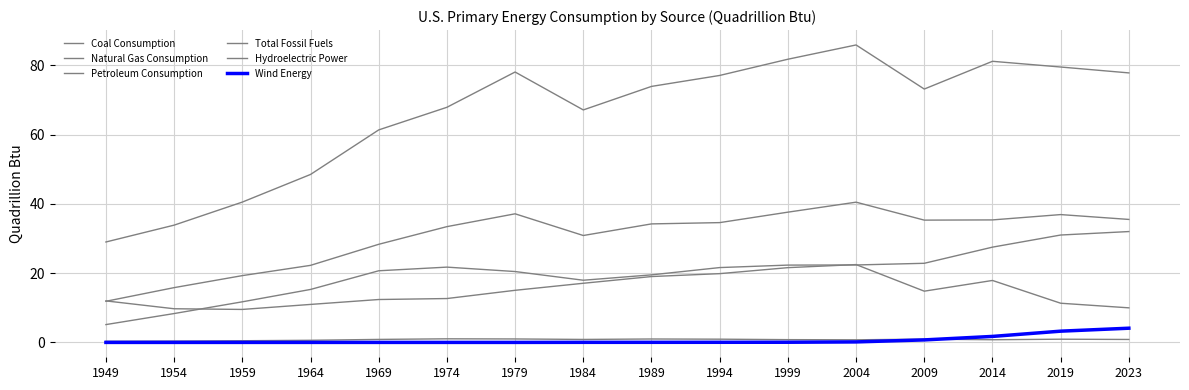

What is the sum of all Hydroelectric Power values?

12.5